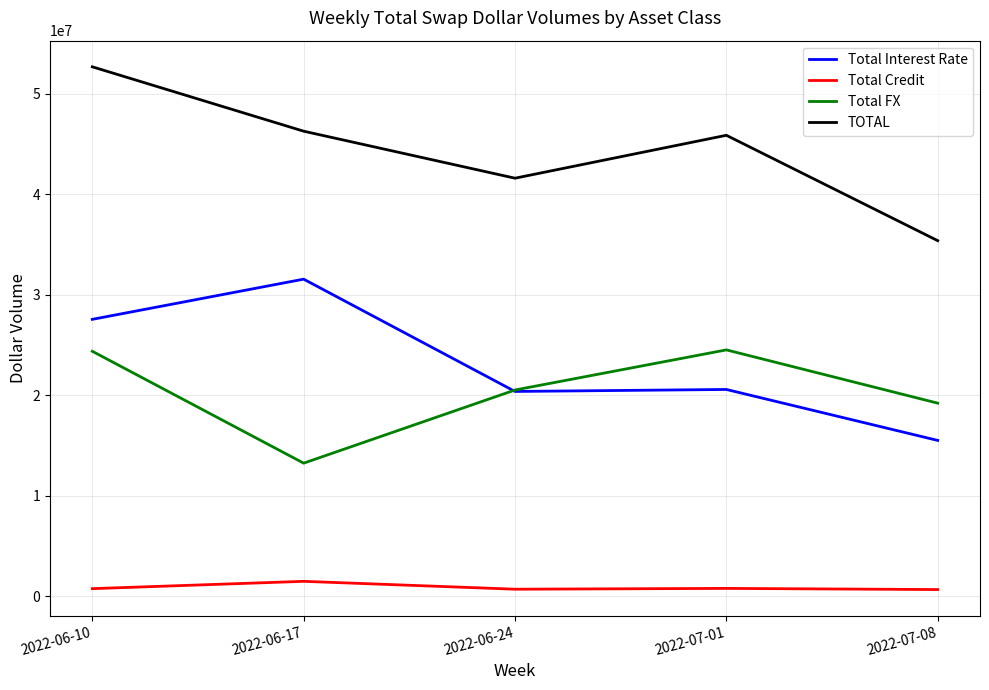

The value of Total Credit at 2022-06-24 is 698531. True or false?

True